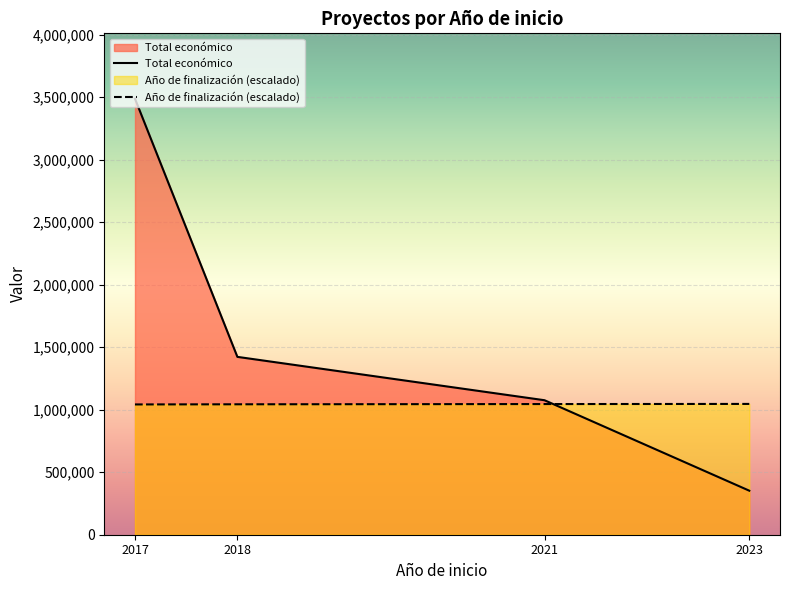

Is the value of Año de finalización (escalado) at 2018 greater than the value of Total económico at 2018?

No